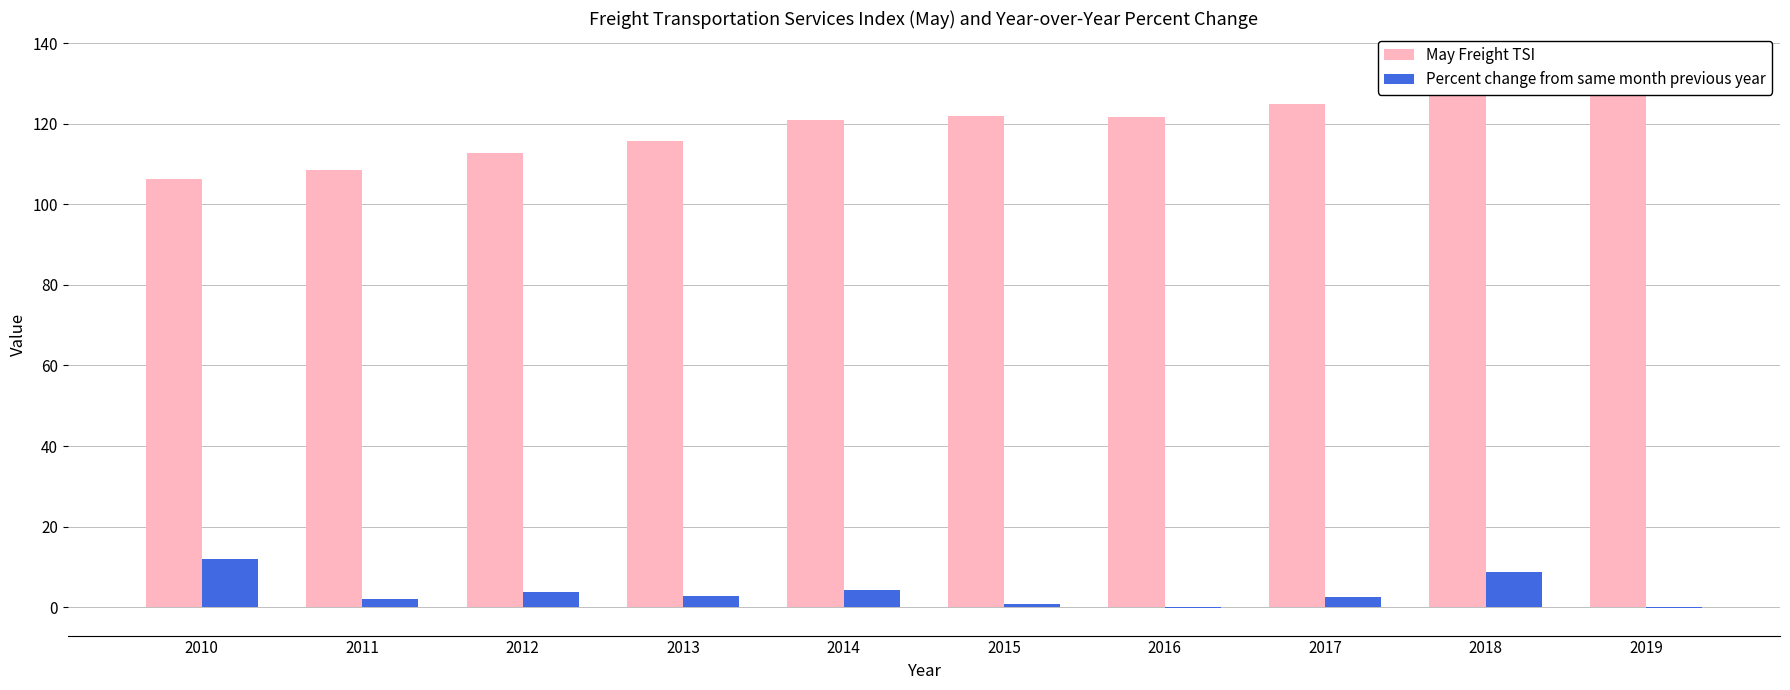

What is the difference between the maximum and minimum values in the Percent change from same month previous year series?

12.2